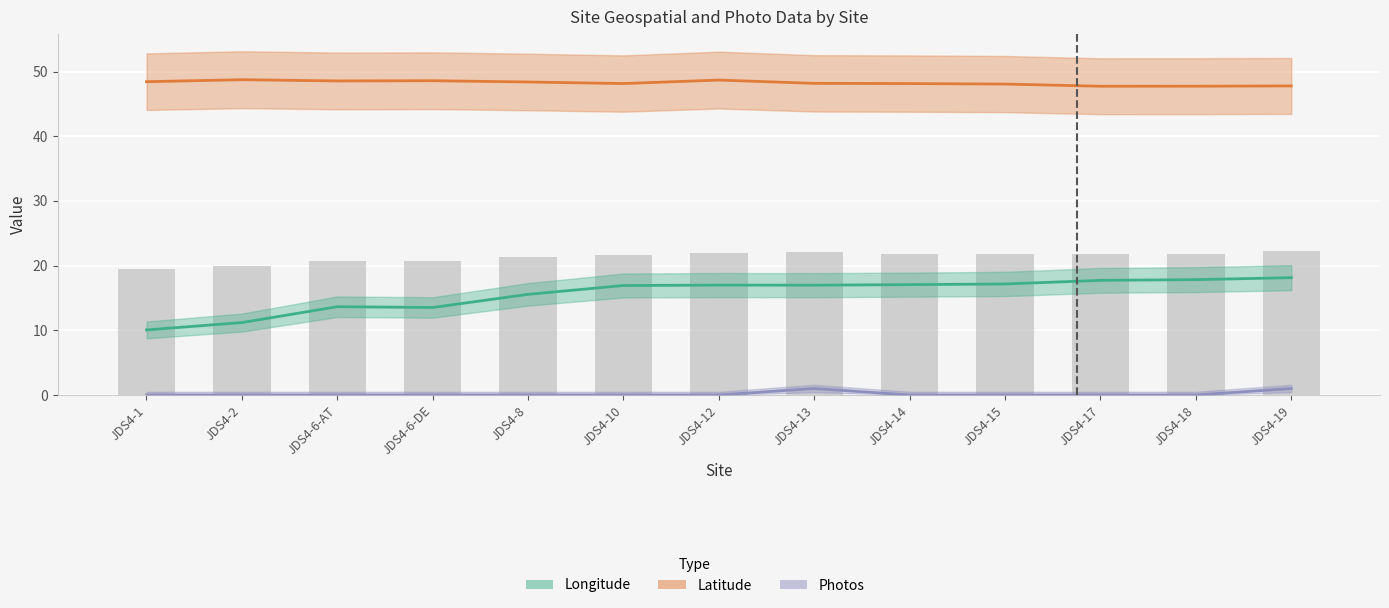

At which category is the sum across all series the highest?

JDS4-19